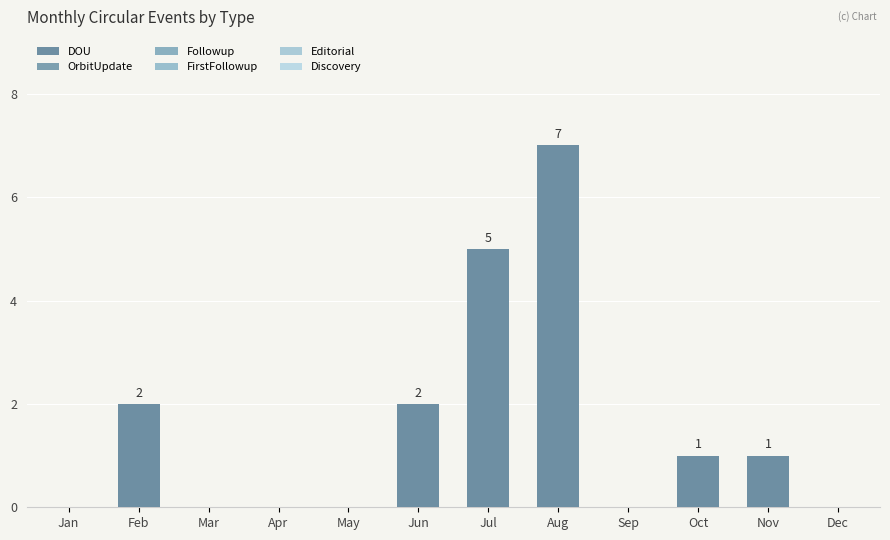

Does the chart contain stacked bars?

No